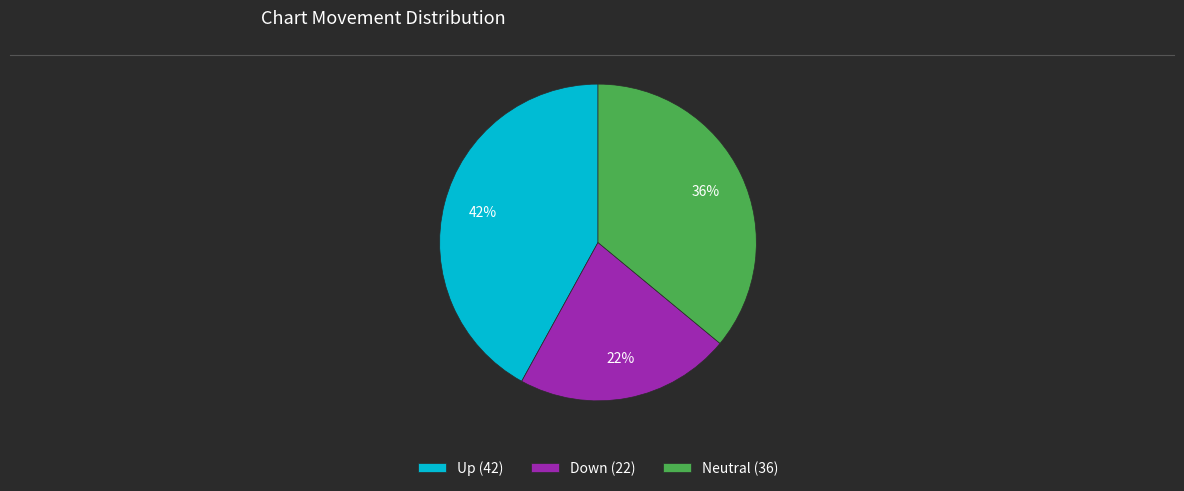

What is the ratio of the value at Neutral (36) to the value at Down (22)?

1.6